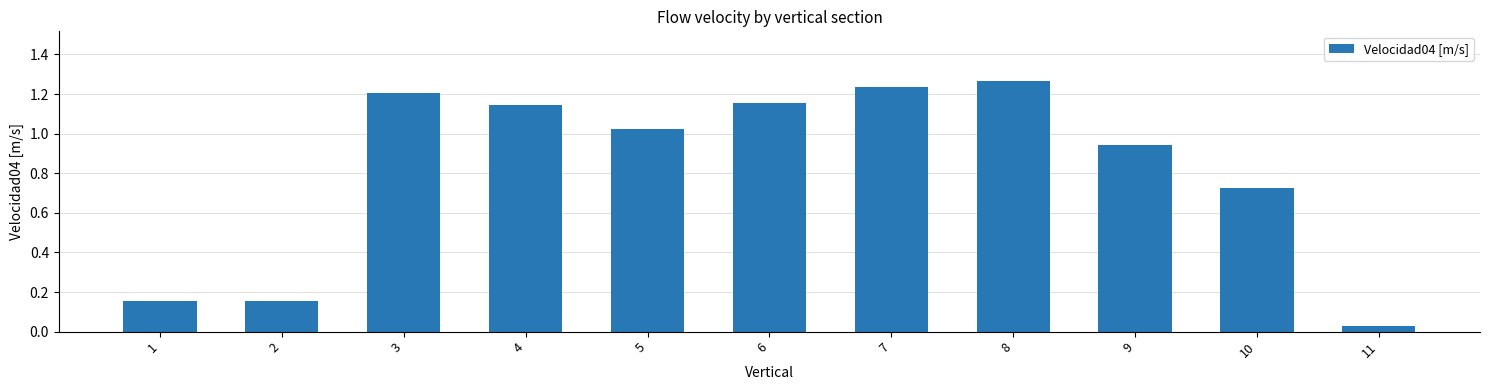

The value at 6 is 2.0. True or false?

False